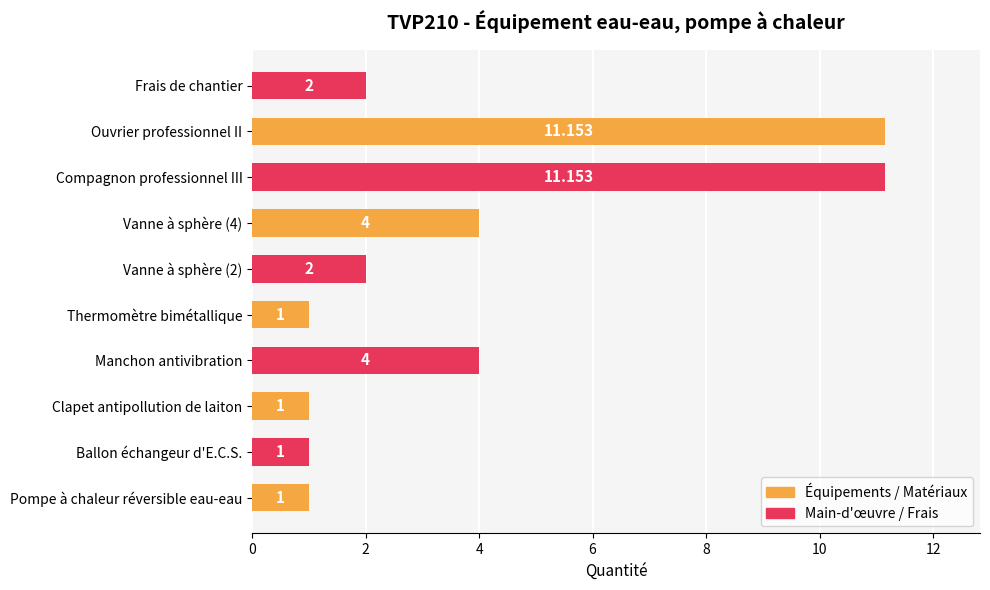

Which has a higher value, Vanne à sphère (4) or Ouvrier professionnel II?

Ouvrier professionnel II